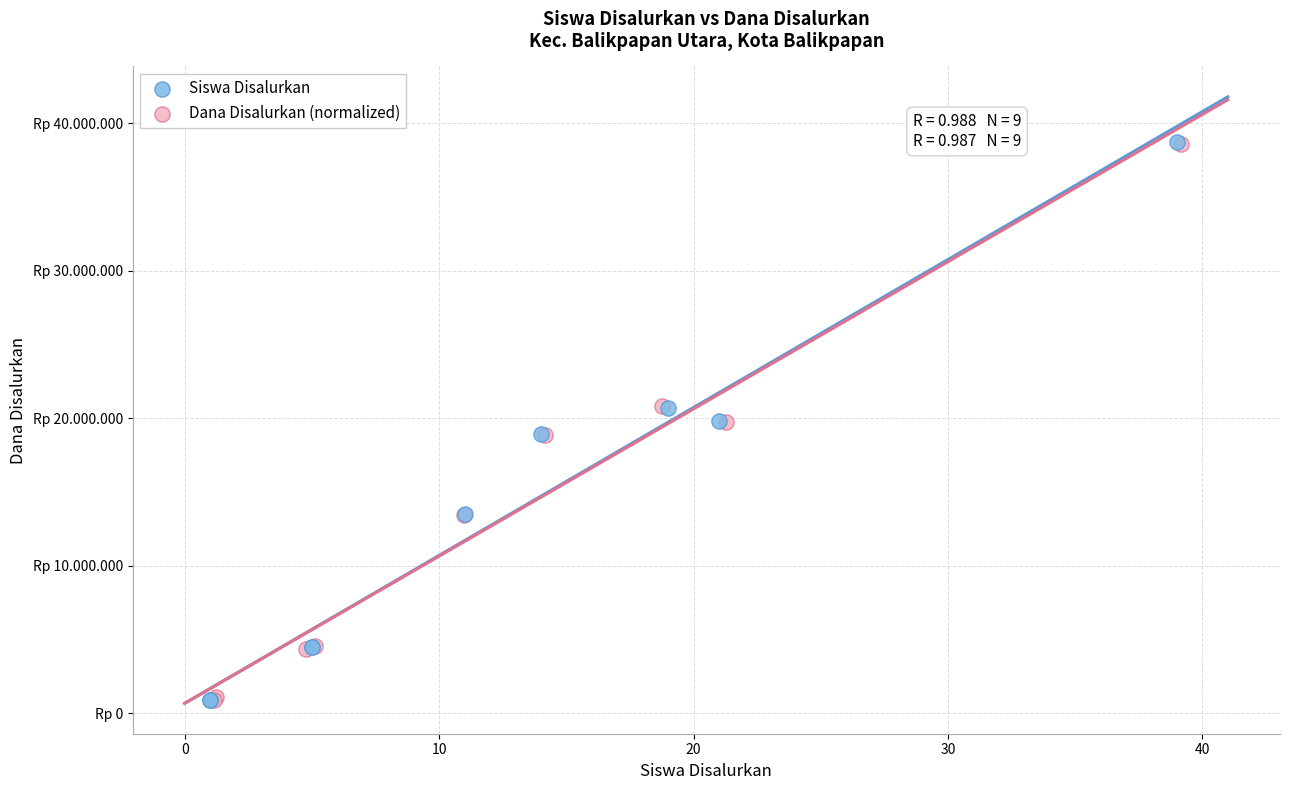

What are all the series names shown in the legend?

Siswa Disalurkan, Dana Disalurkan (normalized)